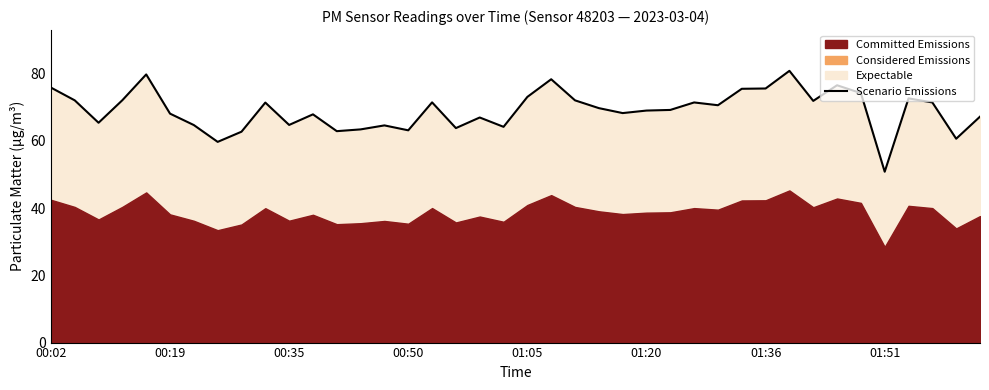

What is the average value?

69.1